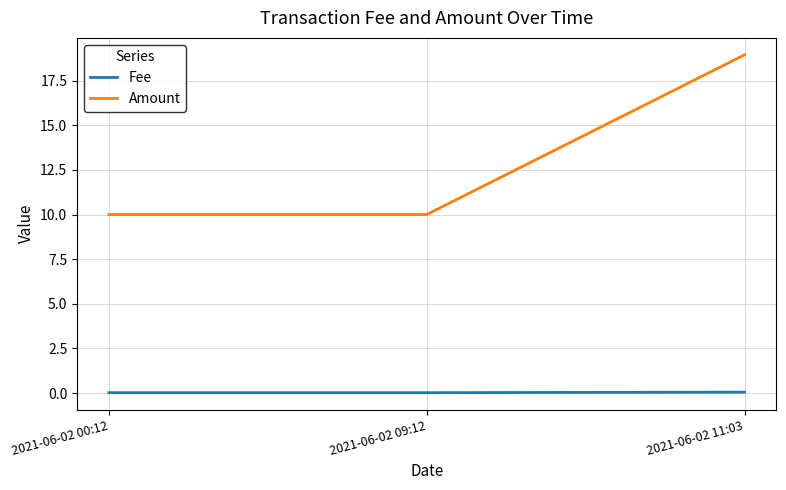

How many series are shown in this chart?

2